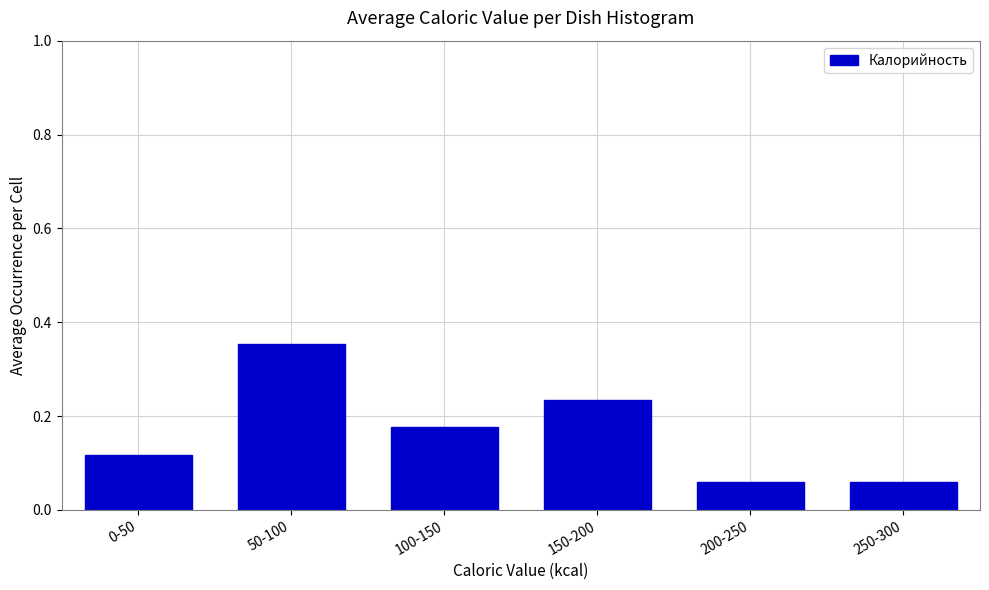

Count the values in the range 0 to 1.

6